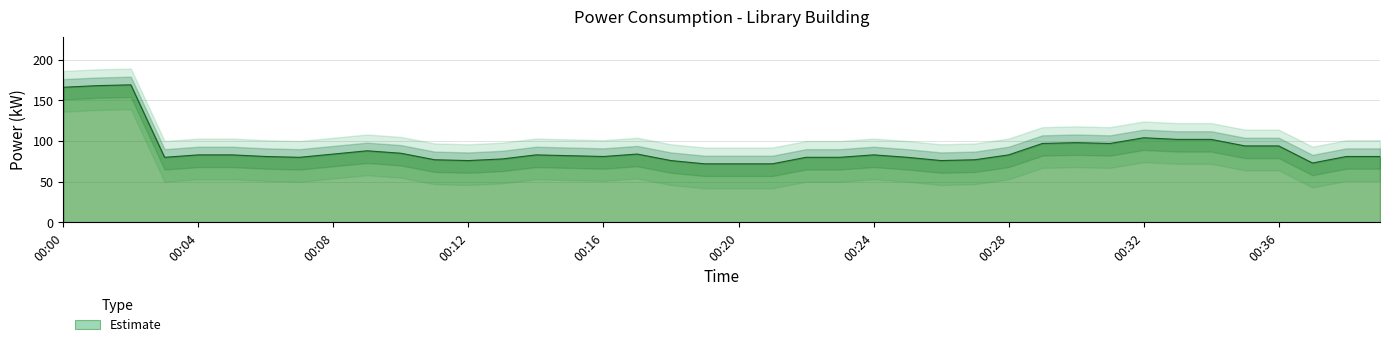

Reading left to right, what are all the values shown in this chart?

00:00=166	00:01=168	00:02=169	00:03=80	00:04=83	00:05=83	00:06=81	00:07=80	00:08=84	00:09=88	00:10=85	00:11=77	00:12=76	00:13=78	00:14=83	00:15=82	00:16=81	00:17=84	00:18=76	00:19=72	00:20=72	00:21=72	00:22=80	00:23=80	00:24=83	00:25=80	00:26=76	00:27=77	00:28=83	00:29=97	00:30=98	00:31=97	00:32=104	00:33=102	00:34=102	00:35=94	00:36=94	00:37=73	00:38=81	00:39=81